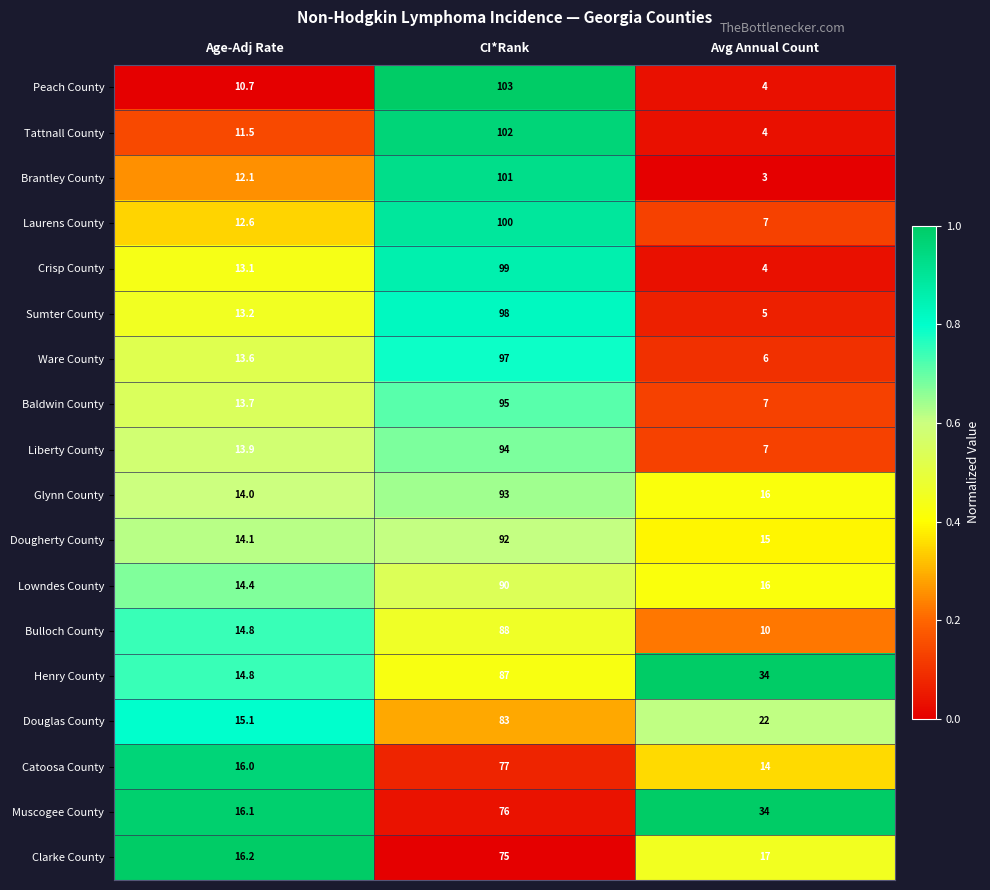

Which series has the largest range (max minus min)?

Peach County